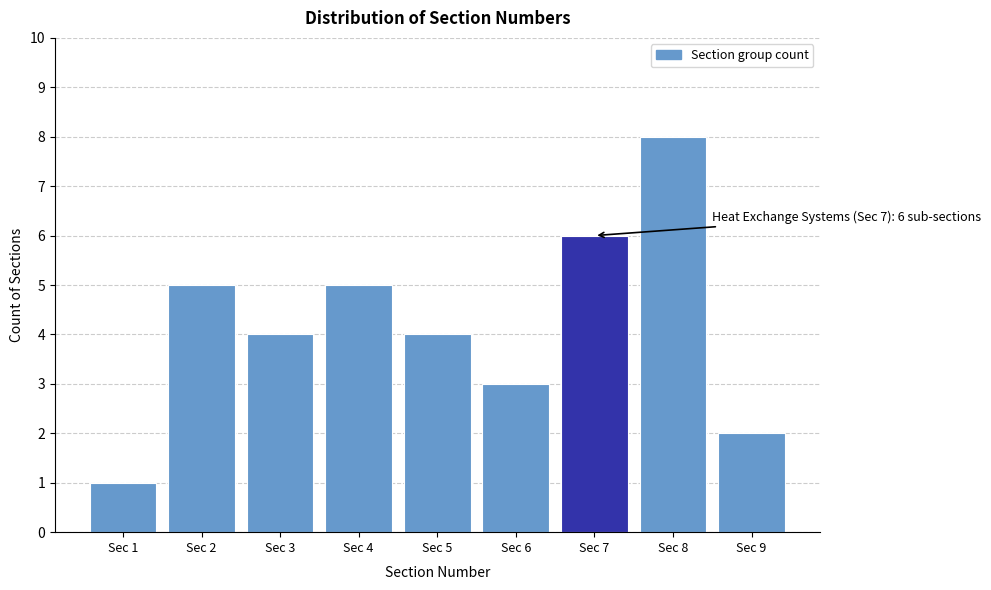

Reading left to right, transcribe all the data shown in this chart.

1	5	4	5	4	3	6	8	2